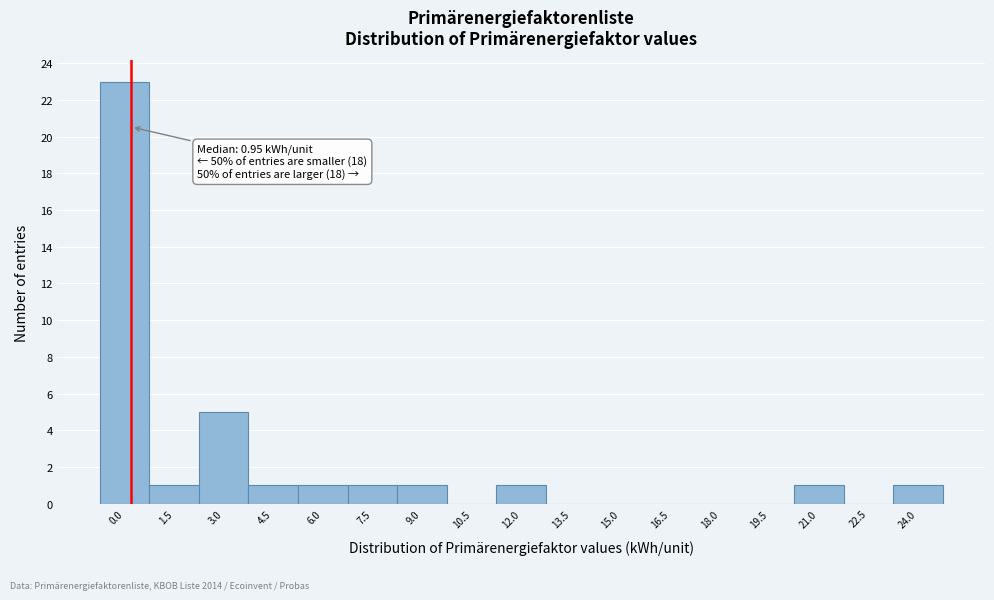

Reading left to right, list all the values displayed in this chart.

0.0=23	1.5=1	3.0=5	4.5=1	6.0=1	7.5=1	9.0=1	10.5=0	12.0=1	13.5=0	15.0=0	16.5=0	18.0=0	19.5=0	21.0=1	22.5=0	24.0=1